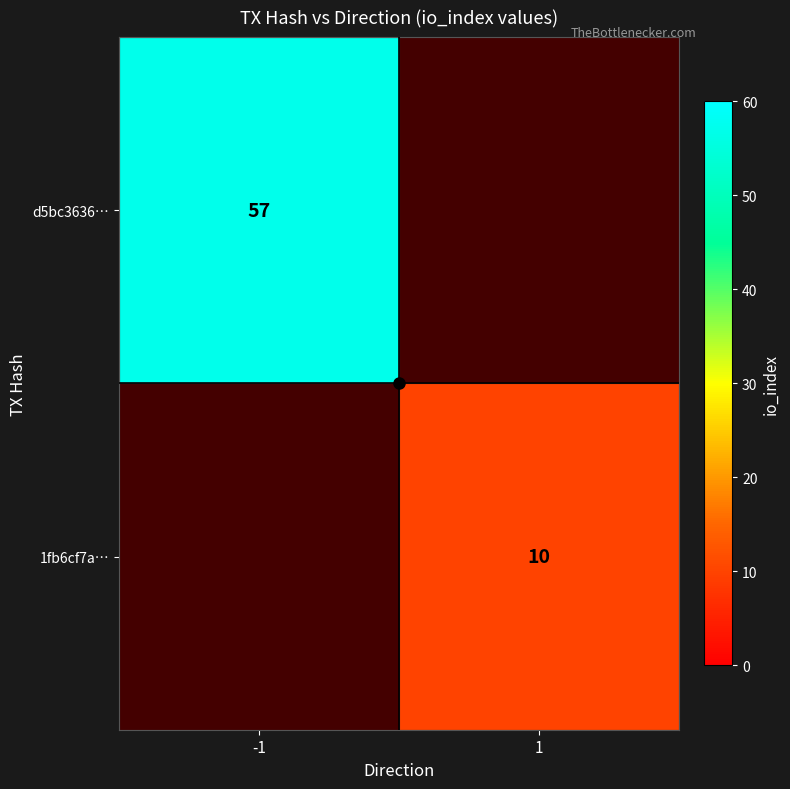

How many distinct data groups are displayed?

2